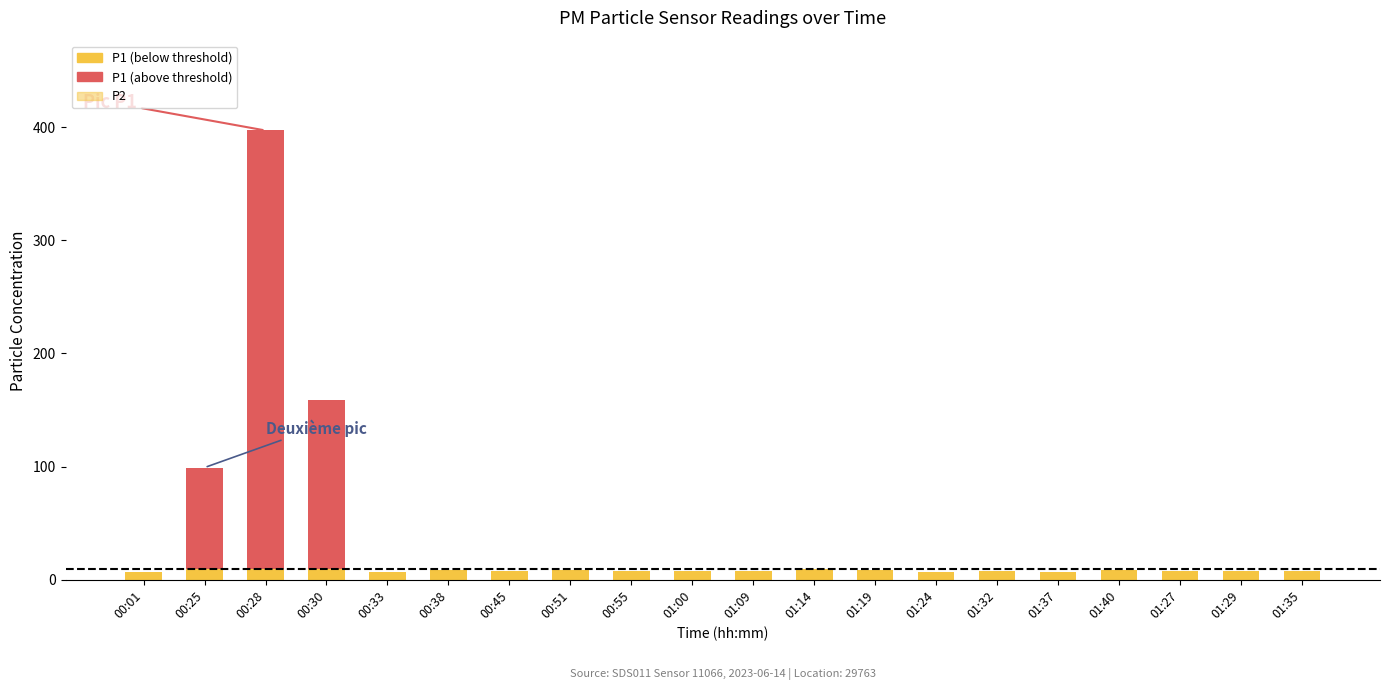

What is the difference between the highest and lowest values at 00:51?

1.1